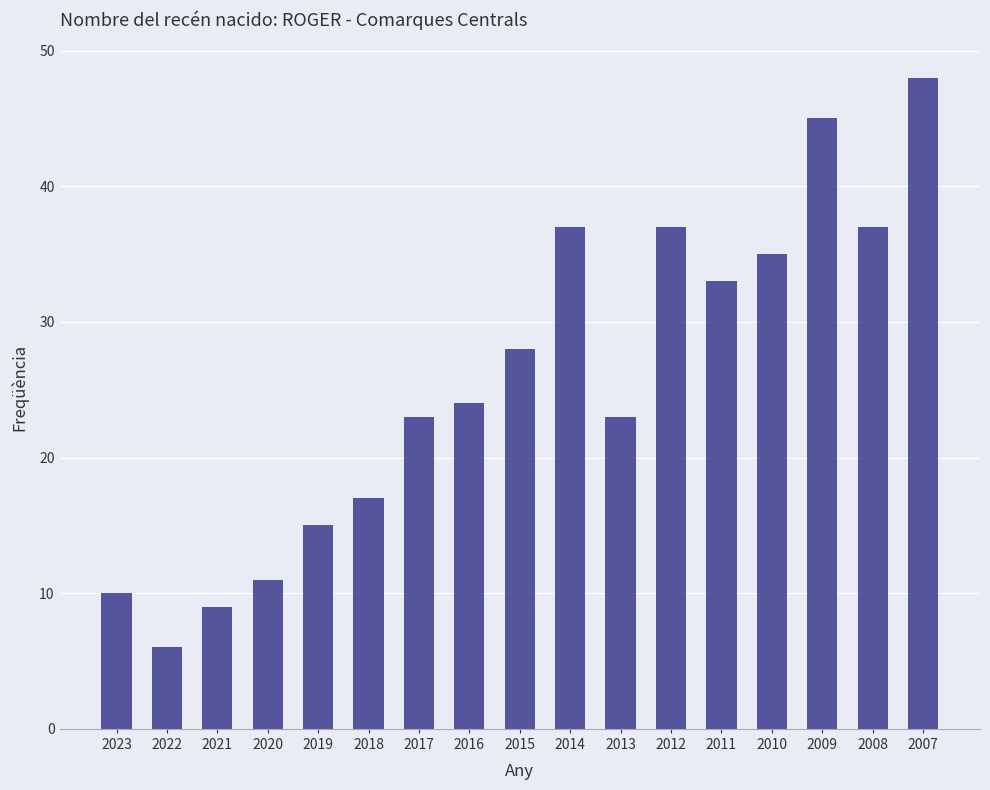

Which label corresponds to the smallest value in the chart?

2022